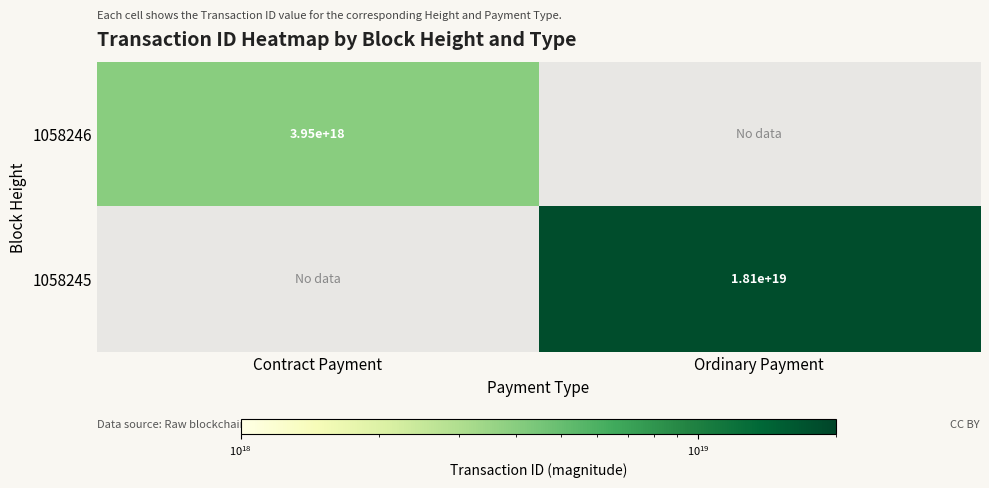

The 1058246 series shows 6080015009887908864 at Contract Payment. True or false?

False